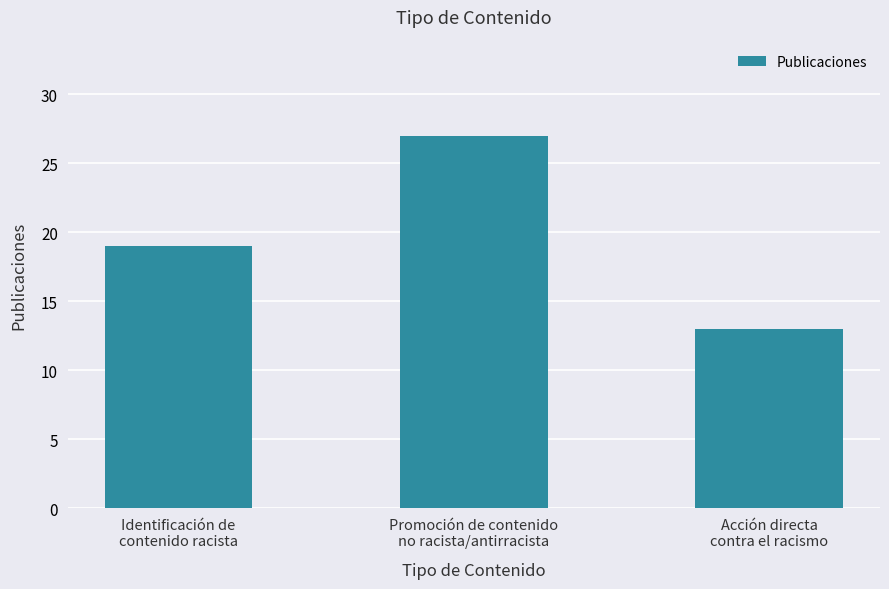

What is the label of the 3rd bar from the right?

Identificación de
contenido racista